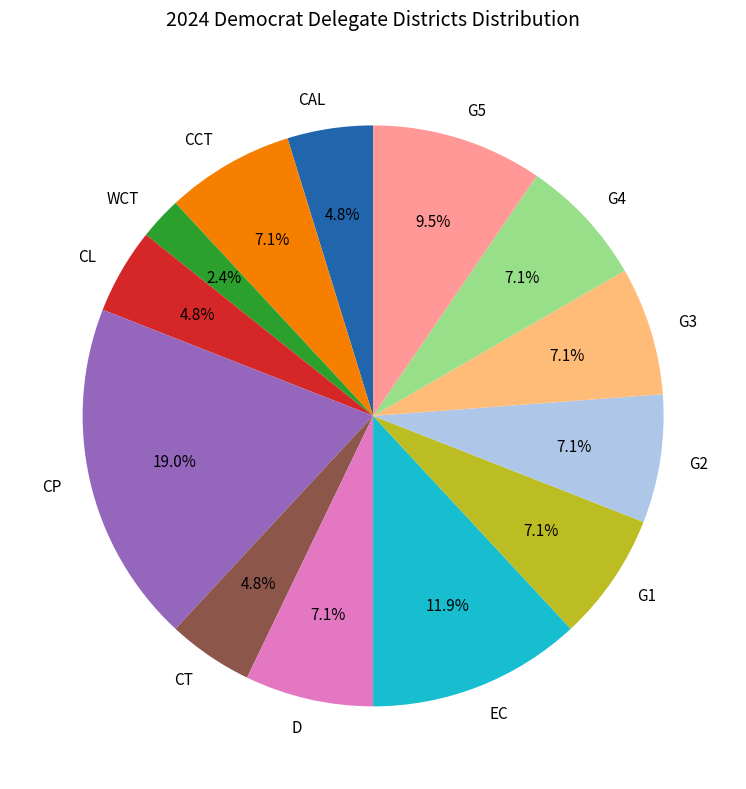

What percentage do CL and G2 together represent?

11.9%